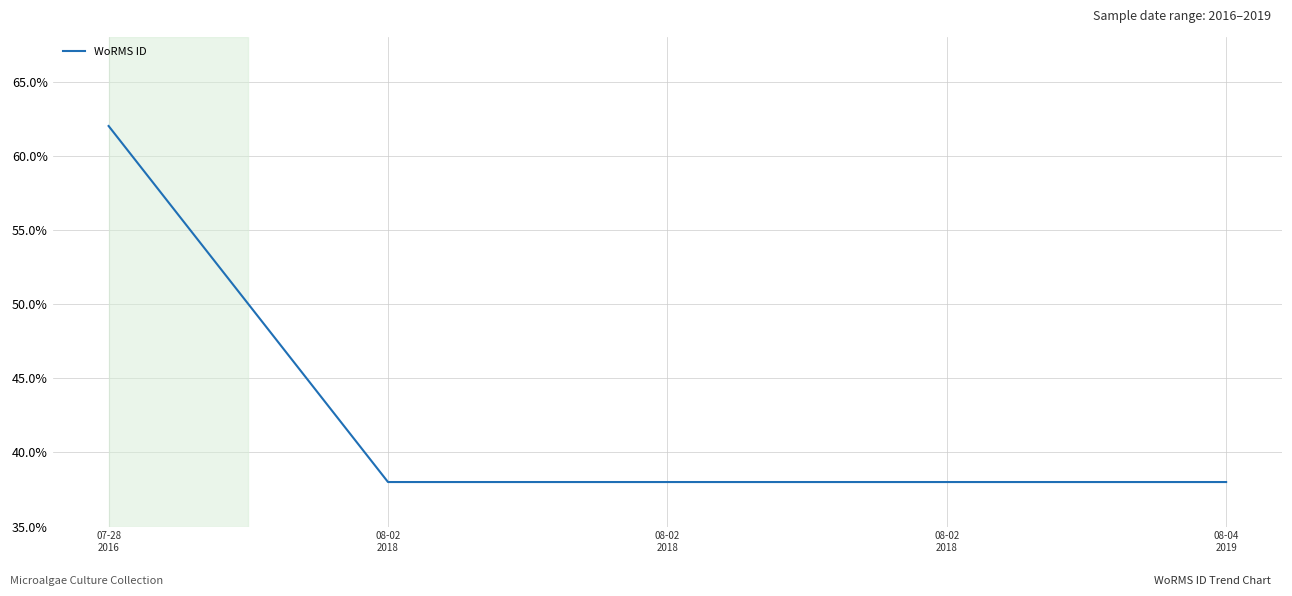

What is the maximum value shown in the chart?

62